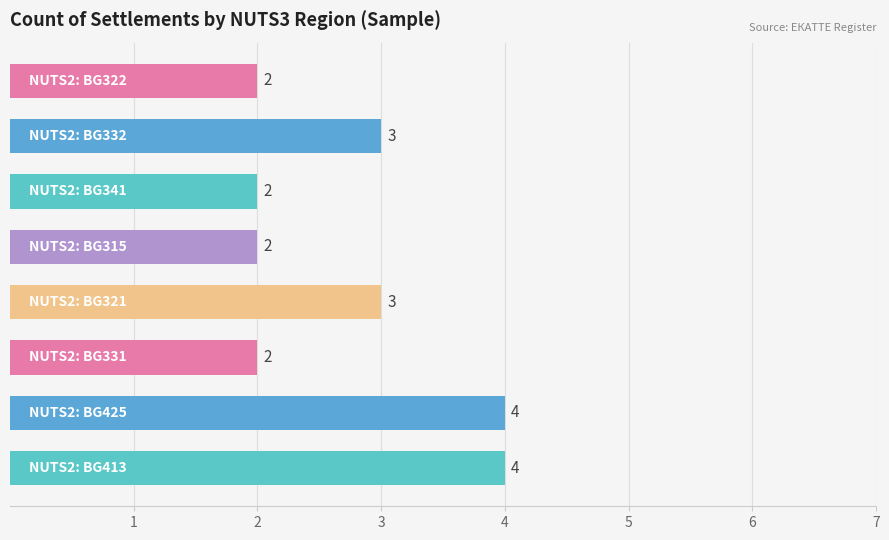

How many values are between 2 and 4?

8